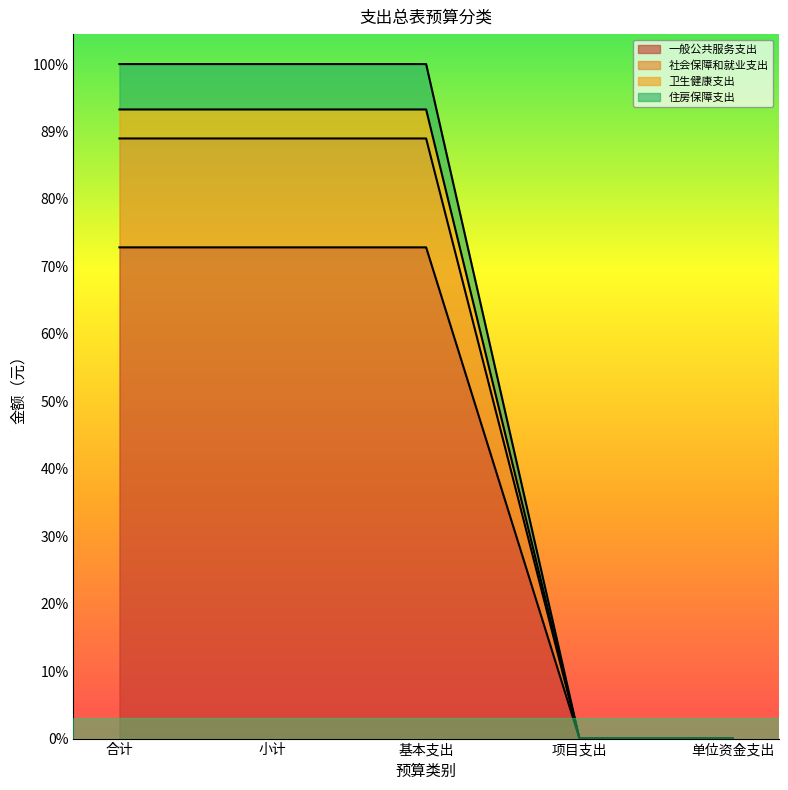

What is the difference between the second highest and second lowest values in the 一般公共服务支出 series?

2106469.4